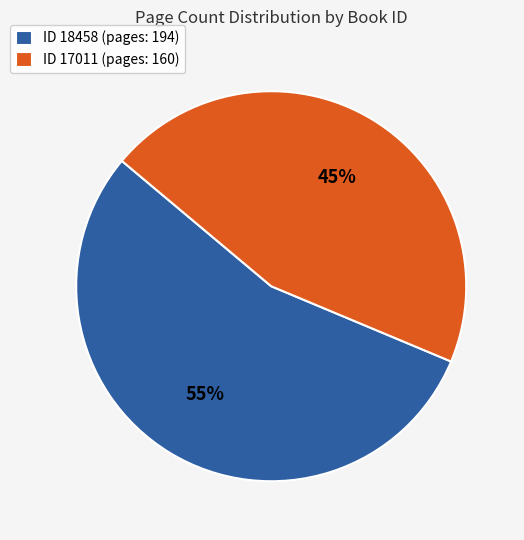

What percentage is the ID 17011 (pages: 160) slice, to the nearest percent?

45%